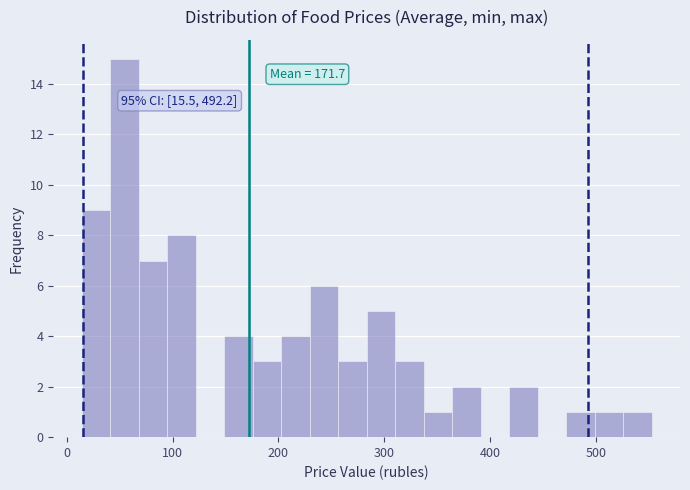

Read against the x-axis, roughly where is the centre of the tallest bar?

50